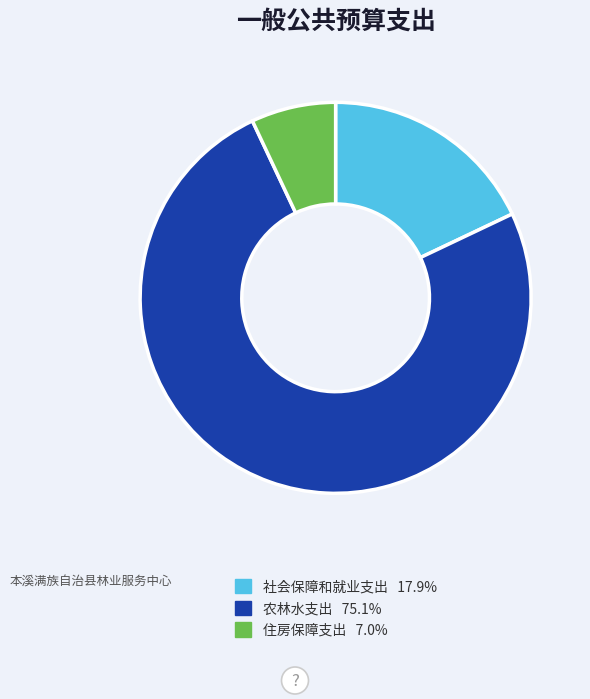

Rank the categories by value from lowest to highest.

住房保障支出, 社会保障和就业支出, 农林水支出